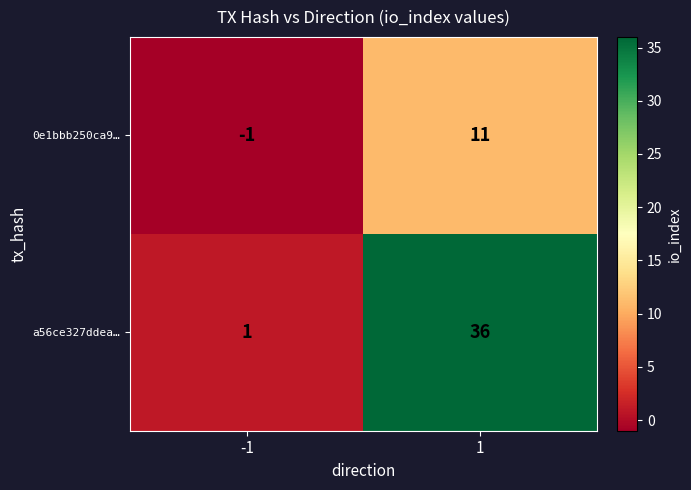

What is the sum of all a56ce327ddea… values?

37